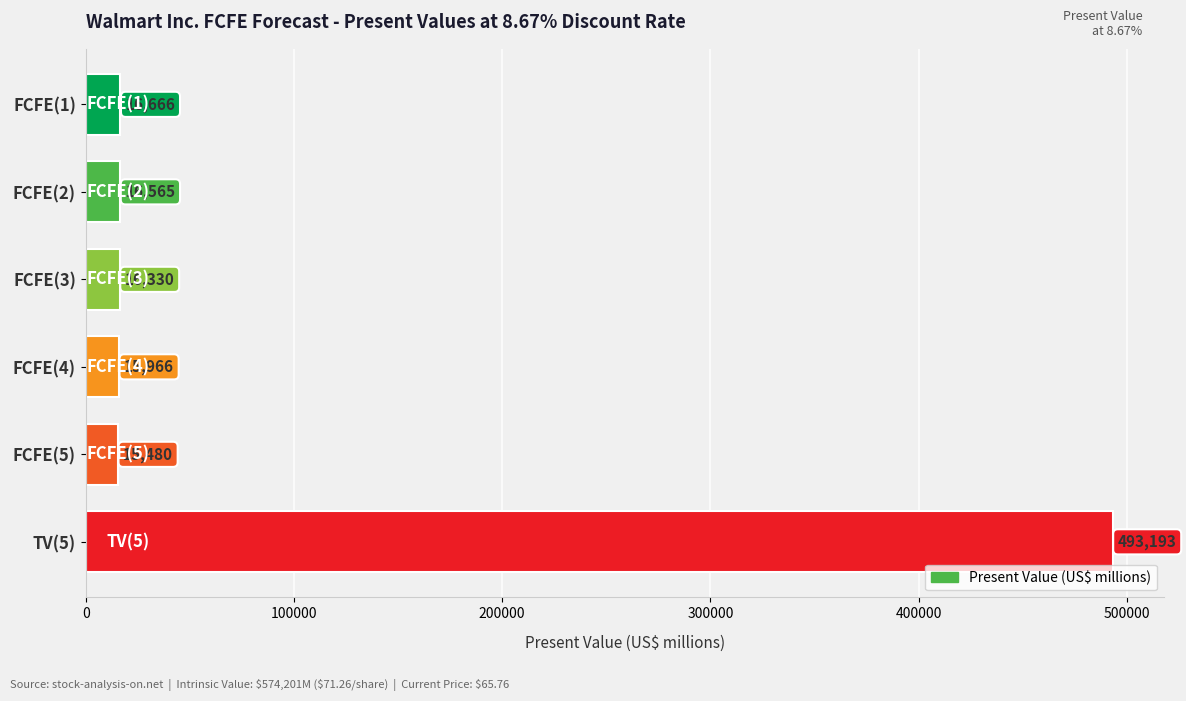

How many data points are less than 16565?

3